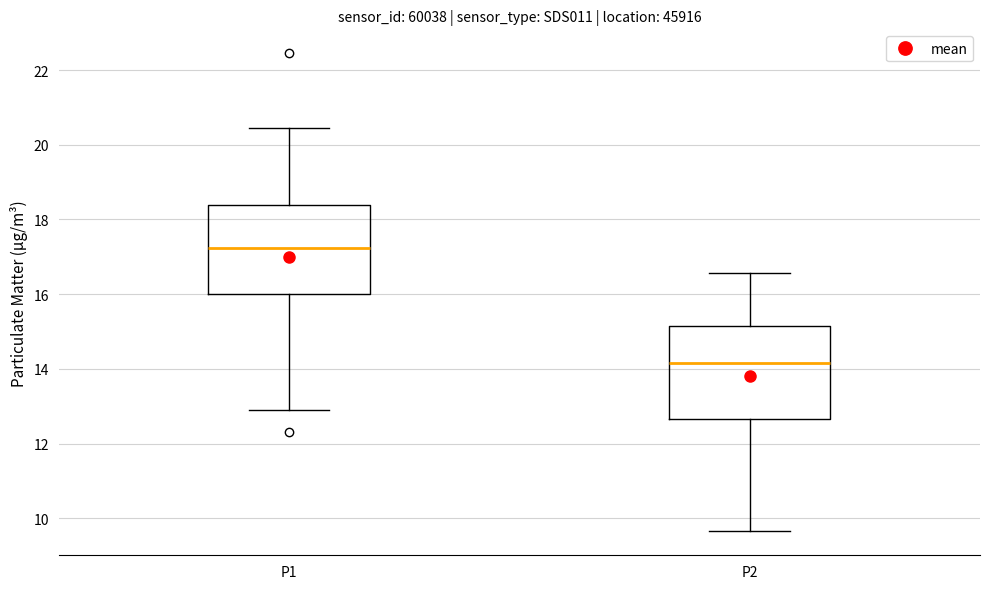

Which box's median line is the highest?

P1